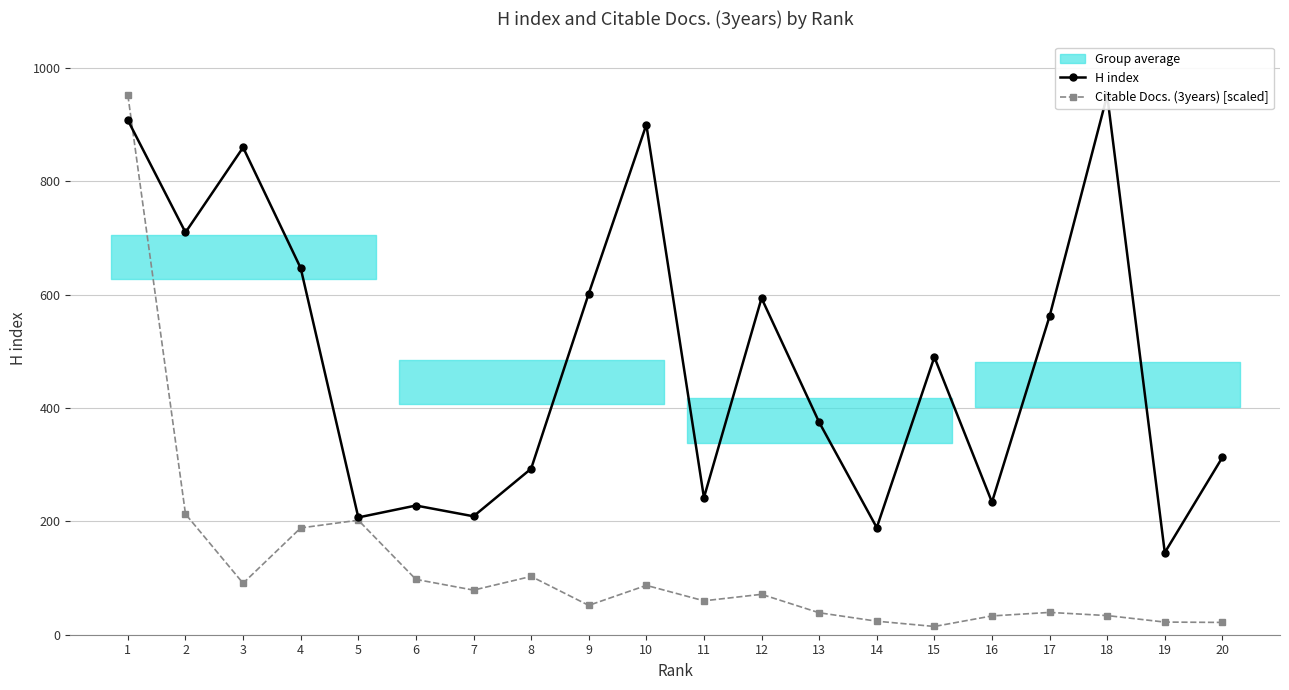

True or false: Citable Docs. (3years) [scaled] has a value of 45.6 at 10.

False